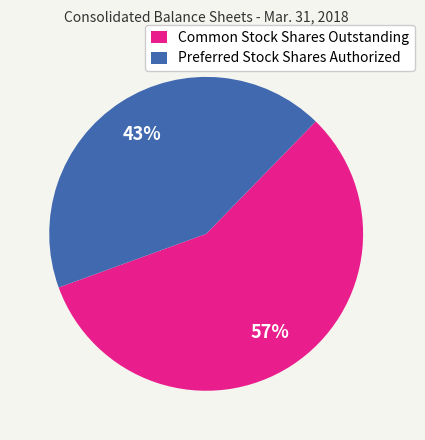

To the nearest percent, what is the average slice percentage?

50%